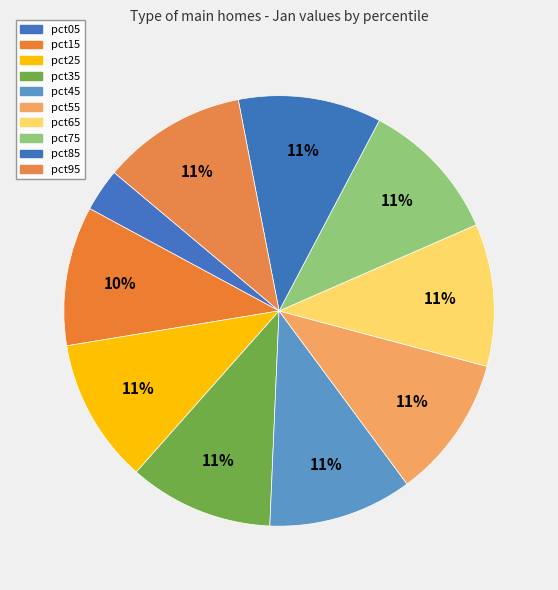

Is there any slice that represents more than half of the pie?

No